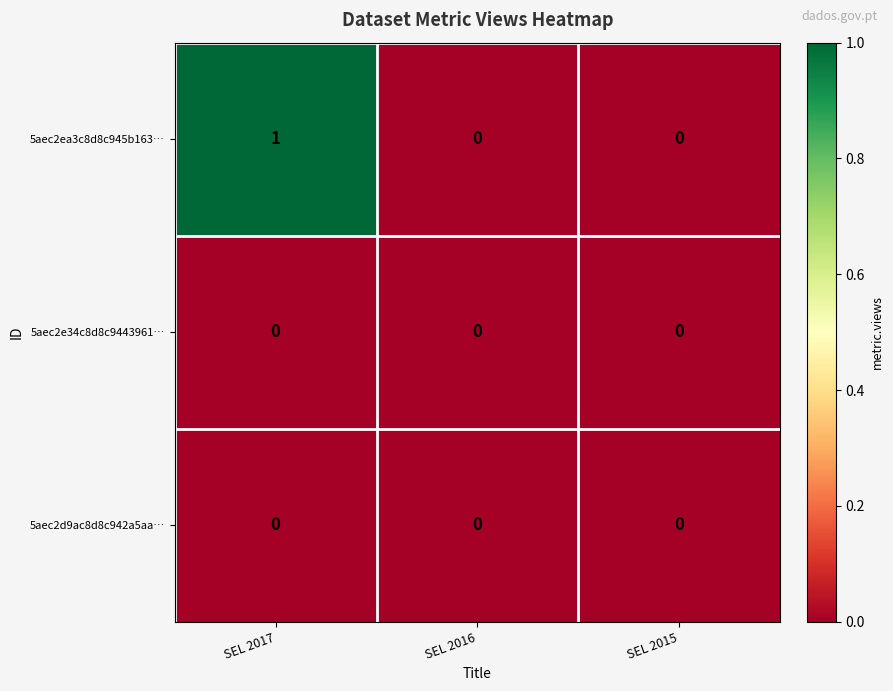

Count the number of categories in the chart.

3